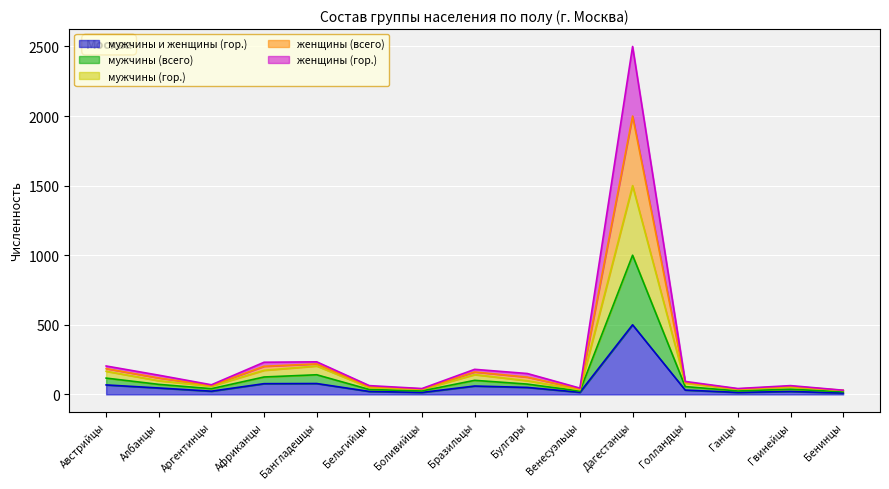

True or false: женщины (всего) and женщины (гор.) cross at least once.

False